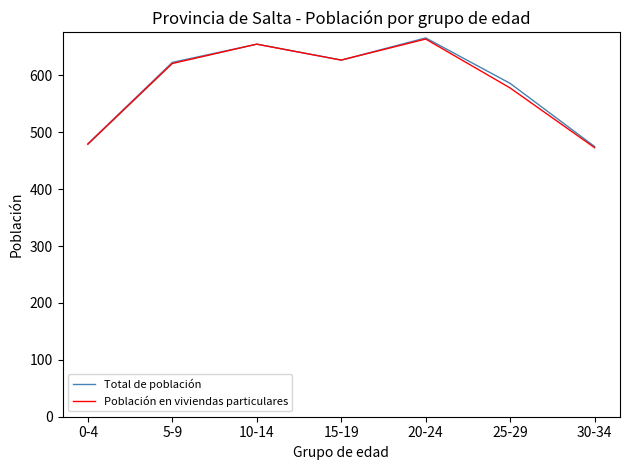

Is the value of Total de población at 10-14 greater than the value of Población en viviendas particulares at 30-34?

Yes